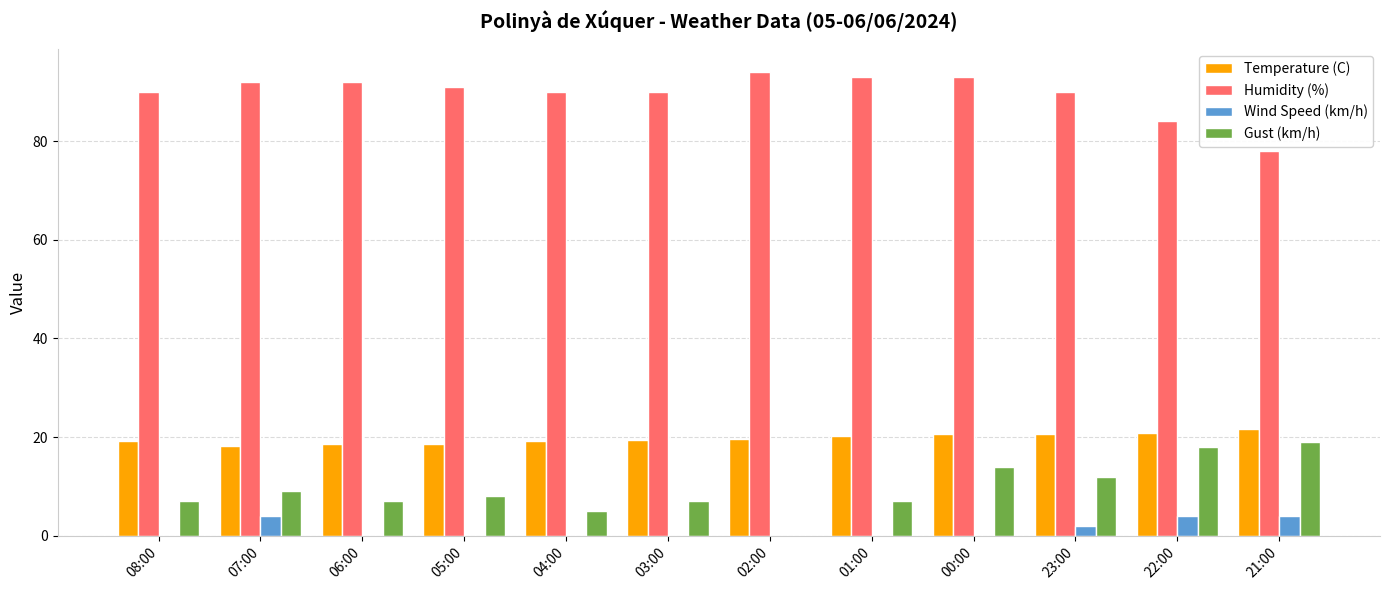

What is the greatest value displayed?

94.0